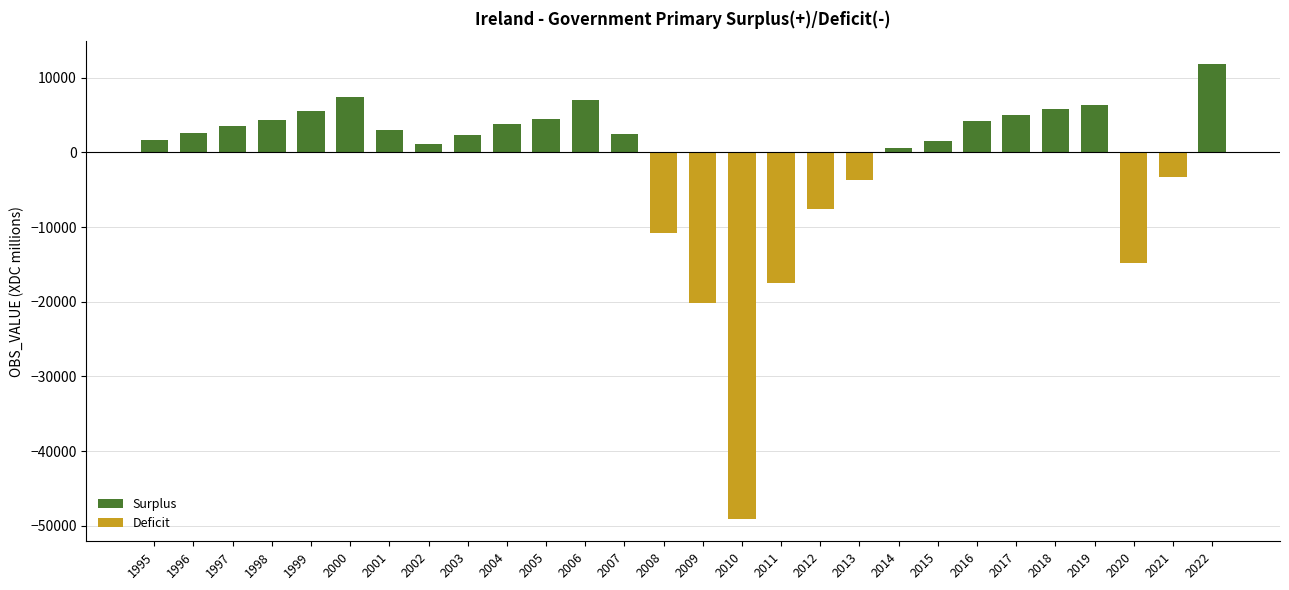

What is the change in value from 2007 to 2010?

-51529